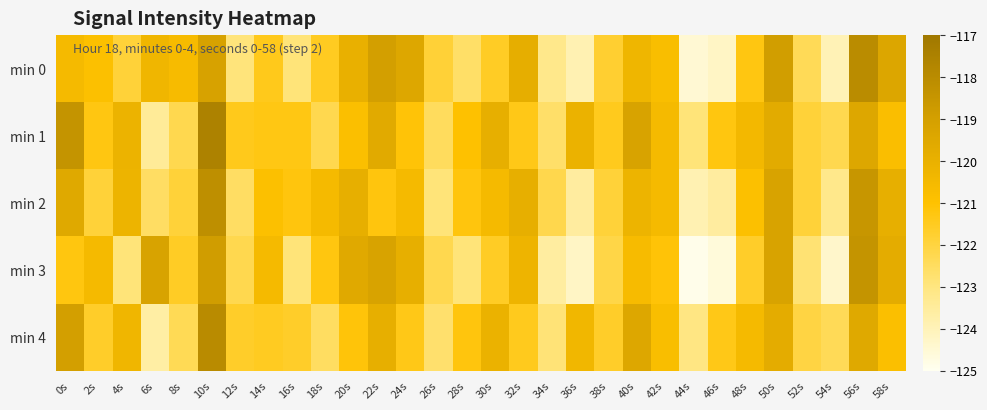

At how many categories does at least one series exceed -118?

1